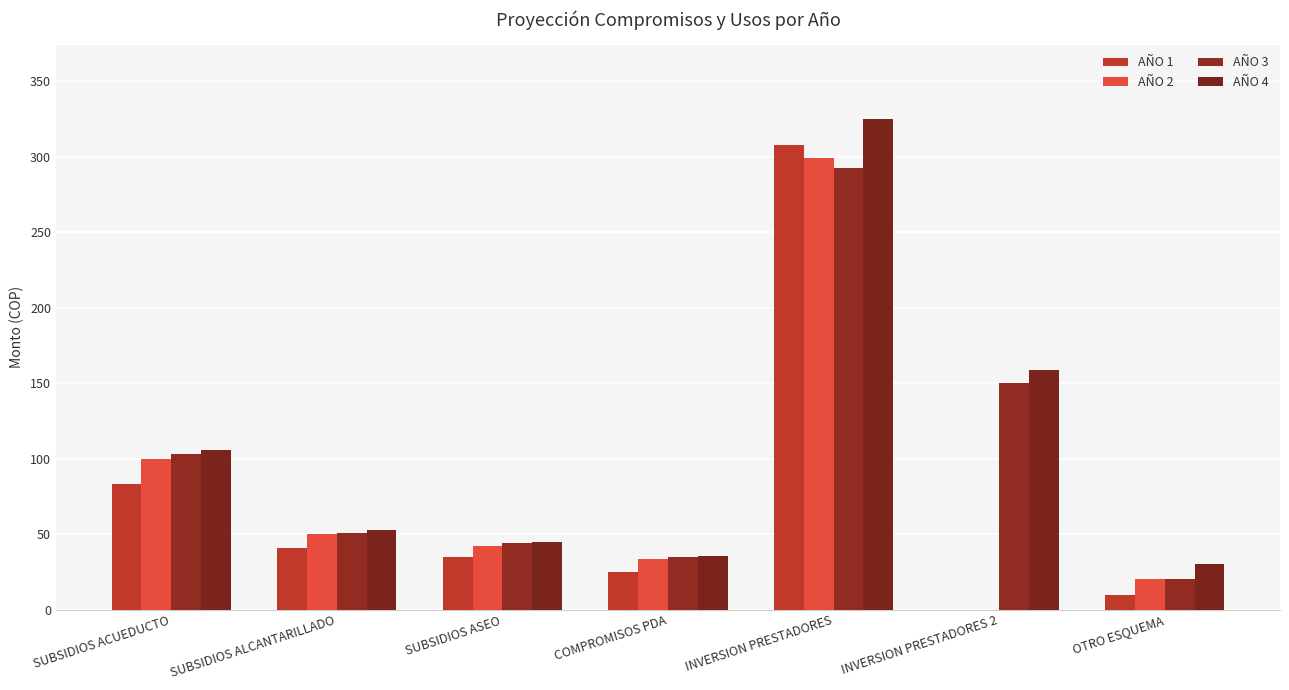

Rank the series by their maximum value, from lowest to highest.

AÑO 3, AÑO 2, AÑO 1, AÑO 4